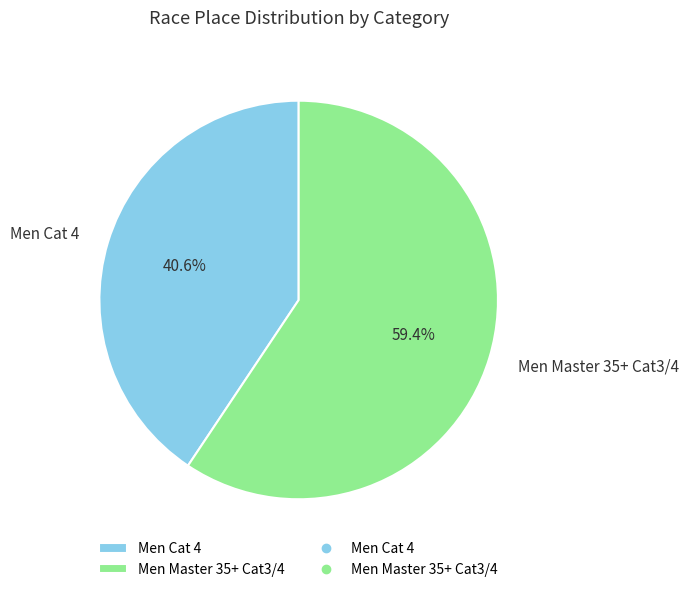

Does Men Cat 4 account for over 50% of the chart?

No